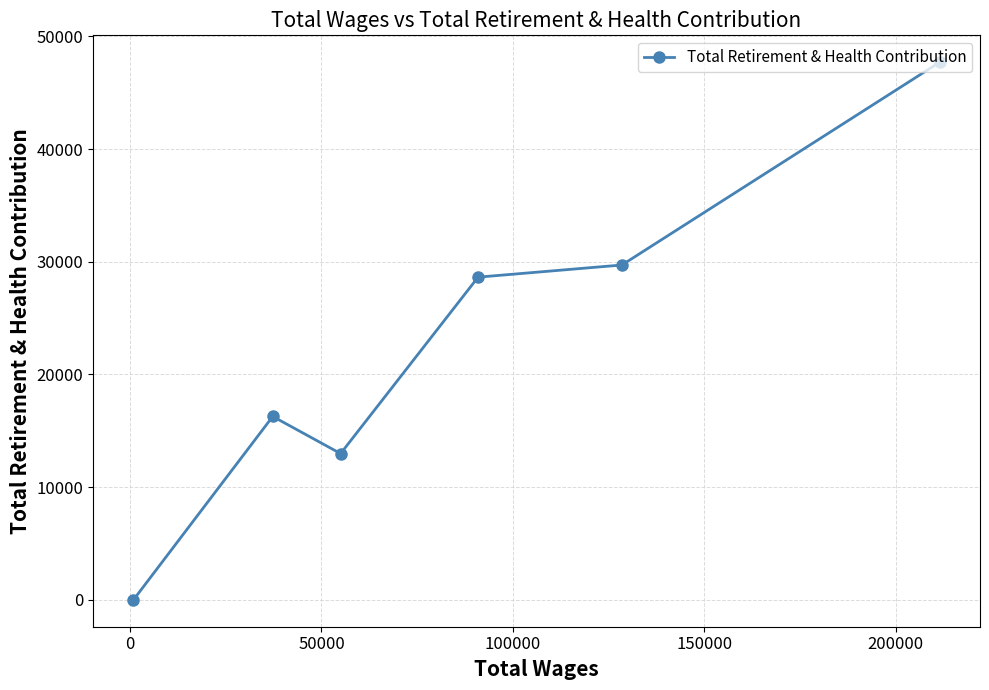

How many data points are less than 28638?

3